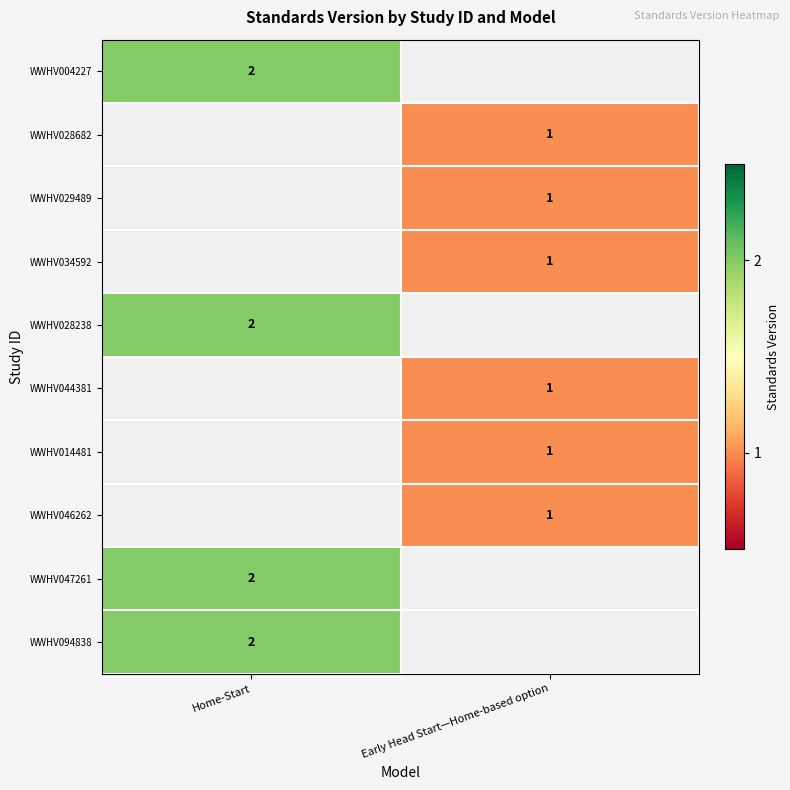

The value of WWHV014481 at Early Head Start—Home-based option is 0. True or false?

False